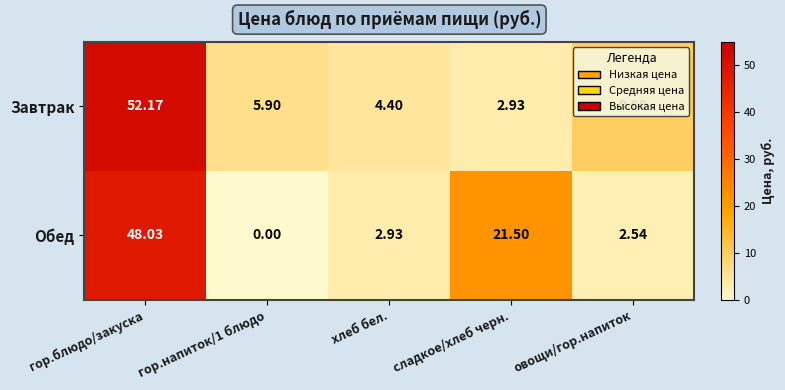

Where is Завтрак nearest to the value 27?

овощи/гор.напиток